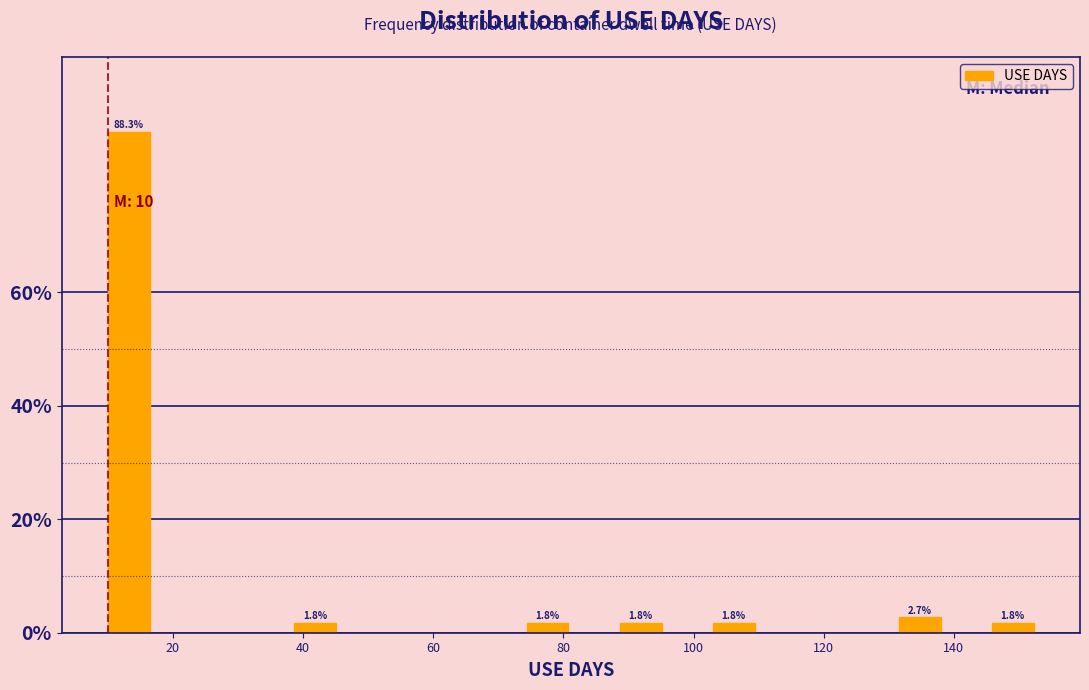

Around what value on the x-axis is the tallest bar? Give the approximate position of its centre, as read against the axis.

14